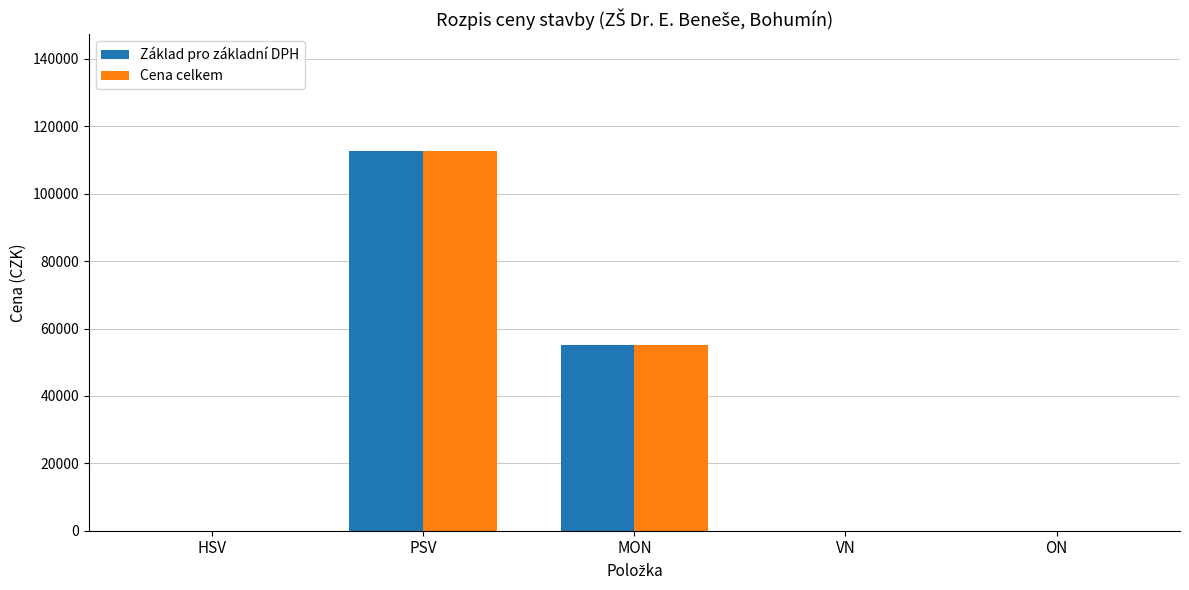

What is the sum of the Základ pro základní DPH values at MON and HSV?

55000.0